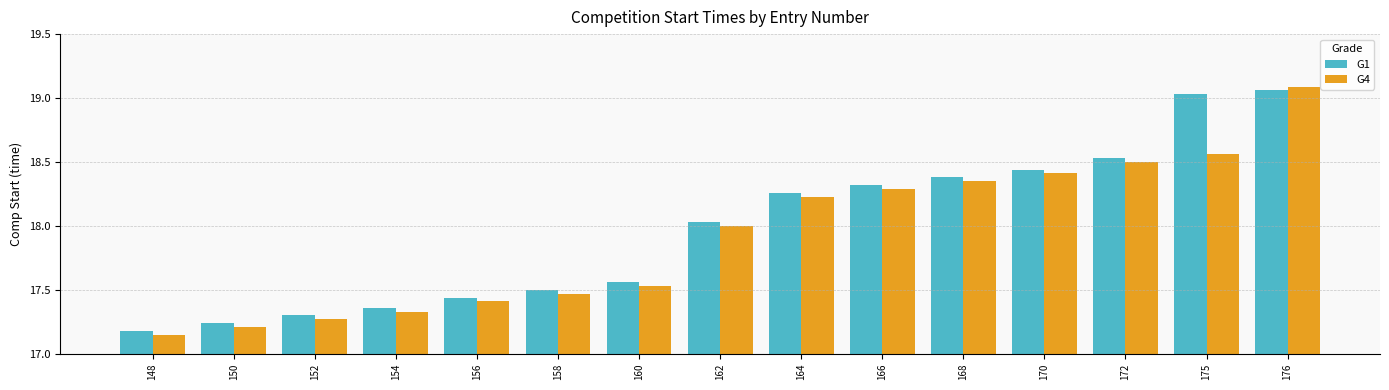

At which label does G4 reach its minimum?

148